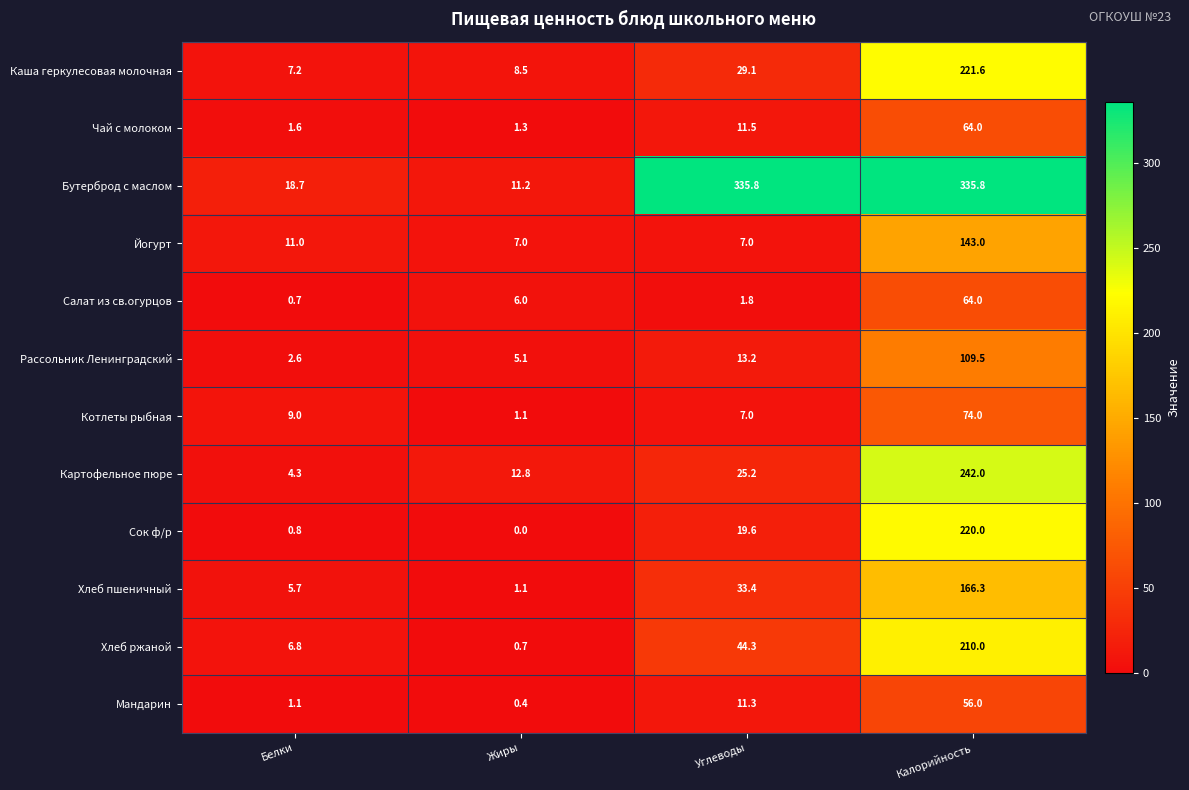

True or false: Каша геркулесовая молочная has a value of 12.3 at Белки.

False